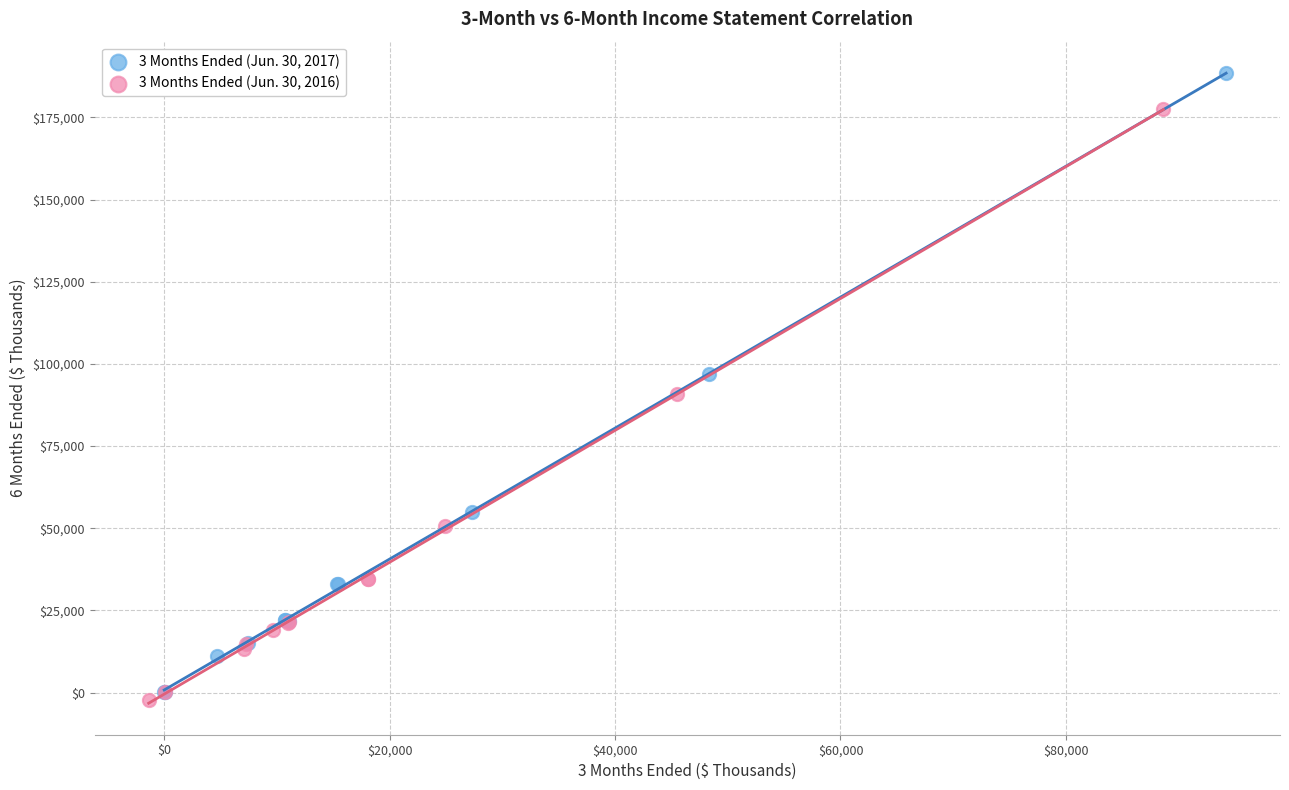

Which series has the largest Y range (max minus min)?

3 Months Ended (Jun. 30, 2017)